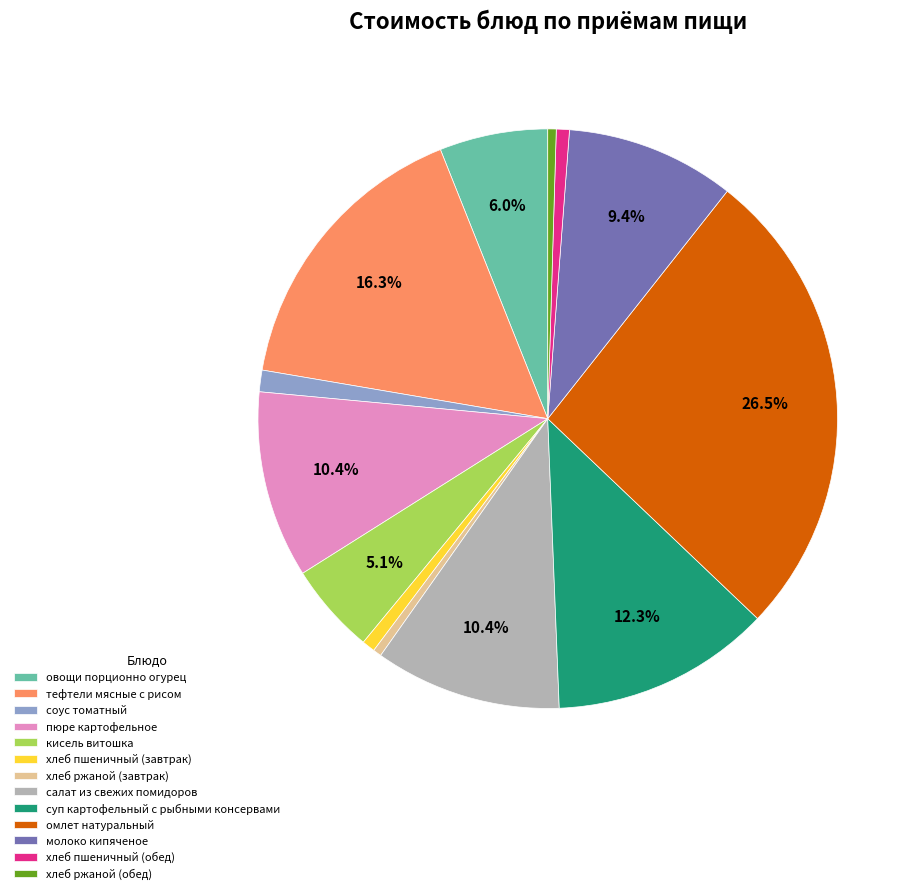

Which slice is the largest?

омлет натуральный